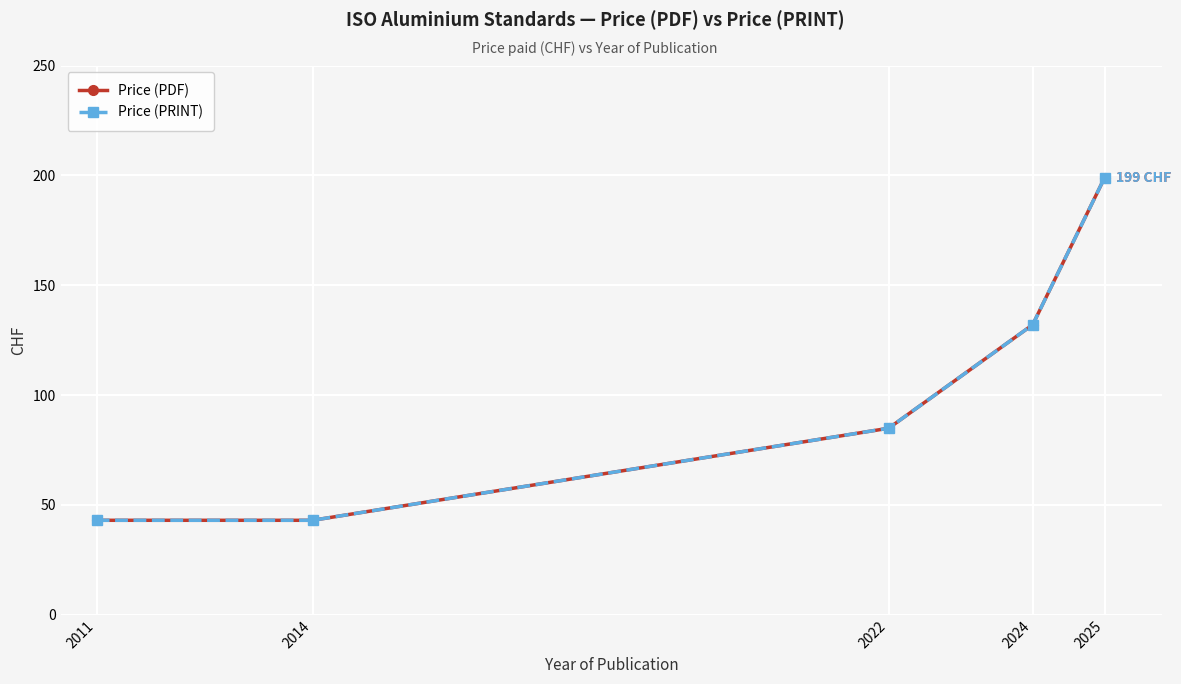

Is this an area chart (filled region under the line)?

No